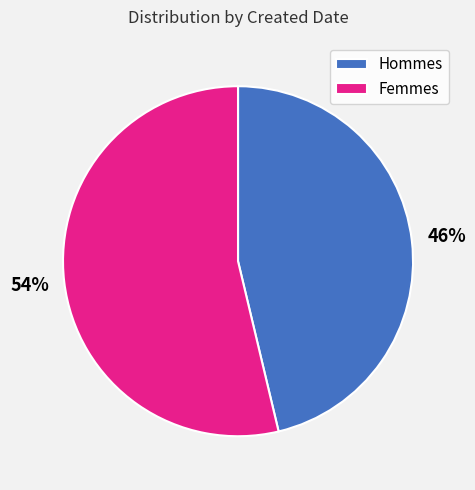

Do Femmes and Hommes together represent more than half of the pie?

Yes